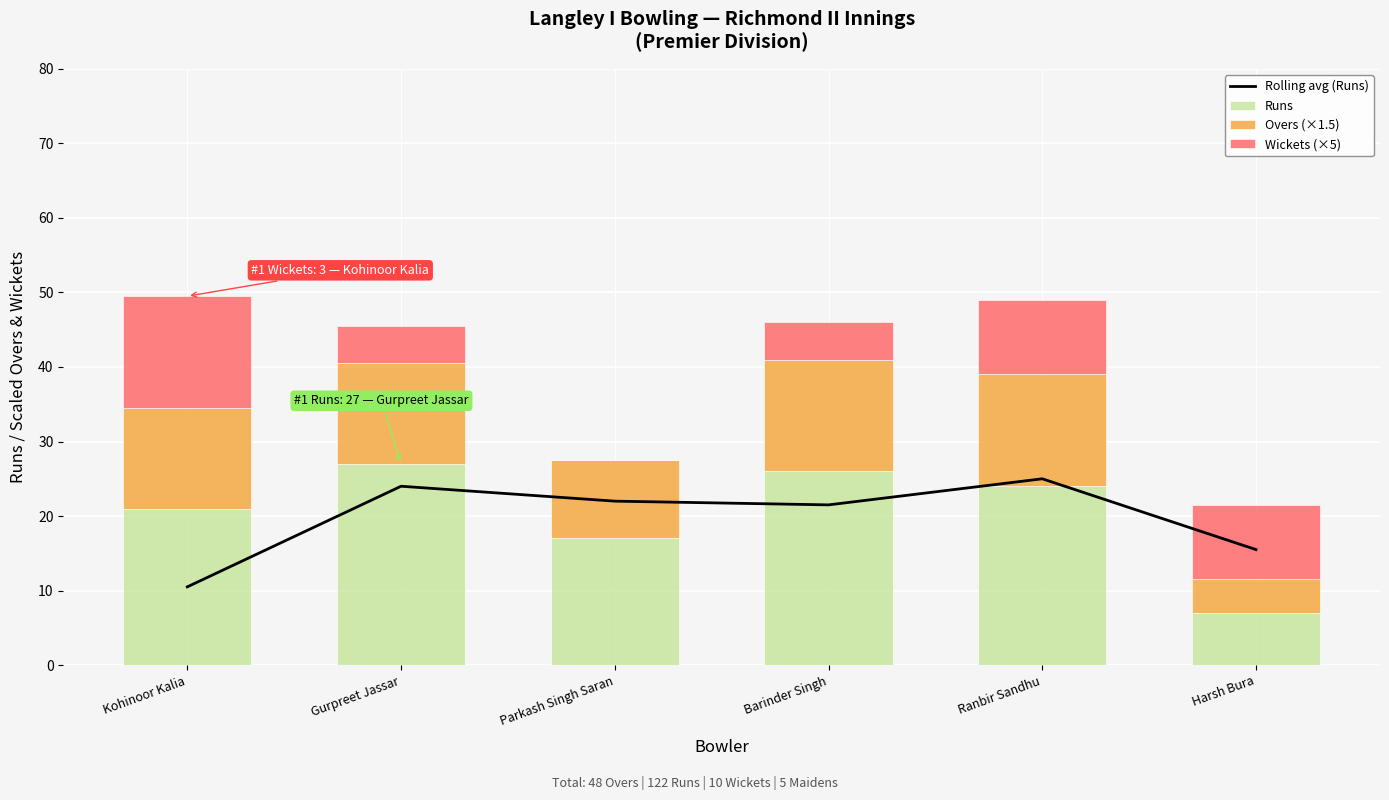

Reading left to right, what are all the values shown in this chart?

Rolling avg (Runs): Kohinoor Kalia=10.5	Gurpreet Jassar=24.0	Parkash Singh Saran=22.0	Barinder Singh=21.5	Ranbir Sandhu=25.0	Harsh Bura=15.5
Runs: Kohinoor Kalia=21.0	Gurpreet Jassar=27.0	Parkash Singh Saran=17.0	Barinder Singh=26.0	Ranbir Sandhu=24.0	Harsh Bura=7.0
Overs (×1.5): Kohinoor Kalia=13.5	Gurpreet Jassar=13.5	Parkash Singh Saran=10.5	Barinder Singh=15.0	Ranbir Sandhu=15.0	Harsh Bura=4.5
Wickets (×5): Kohinoor Kalia=15.0	Gurpreet Jassar=5.0	Parkash Singh Saran=0.0	Barinder Singh=5.0	Ranbir Sandhu=10.0	Harsh Bura=10.0